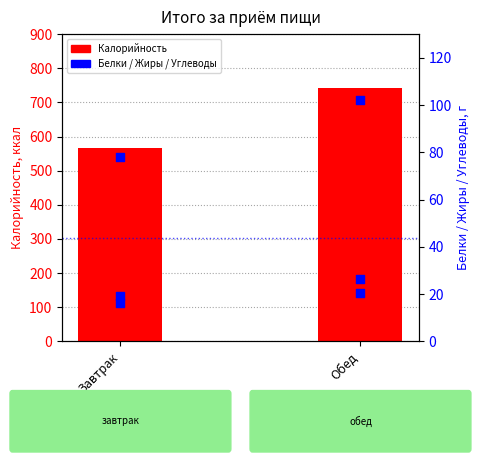

Which series has the largest Y range (max minus min)?

Калорийность